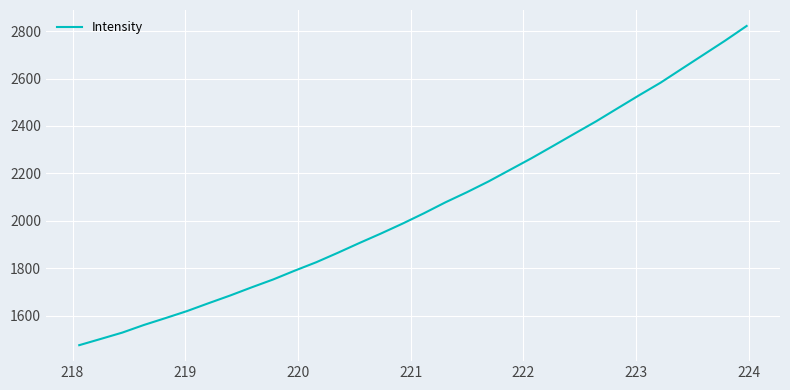

What is the greatest value displayed?

2821.7